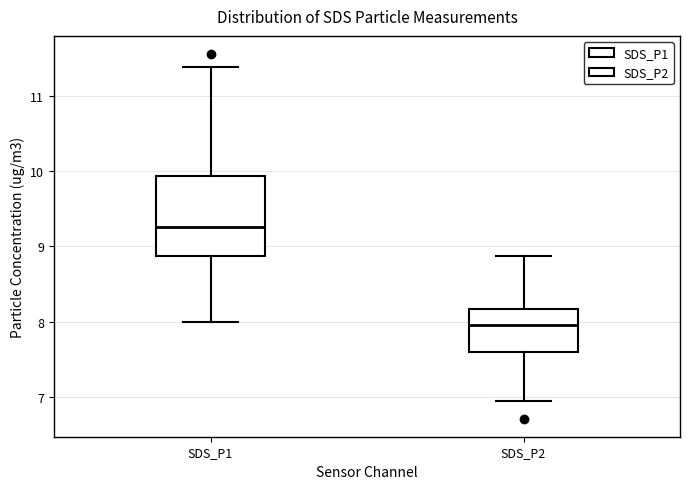

Reading left to right, transcribe this box plot: for each box, give where its median line is, the range the box spans, and where its two whiskers end, as read against the y-axis. The values are not printed on the chart, so give them approximately, as read against the axis.

SDS_P1: median 9.3, box 8.9 to 9.9, whiskers 8.0 to 11.4
SDS_P2: median 8.0, box 7.6 to 8.2, whiskers 7.0 to 8.9